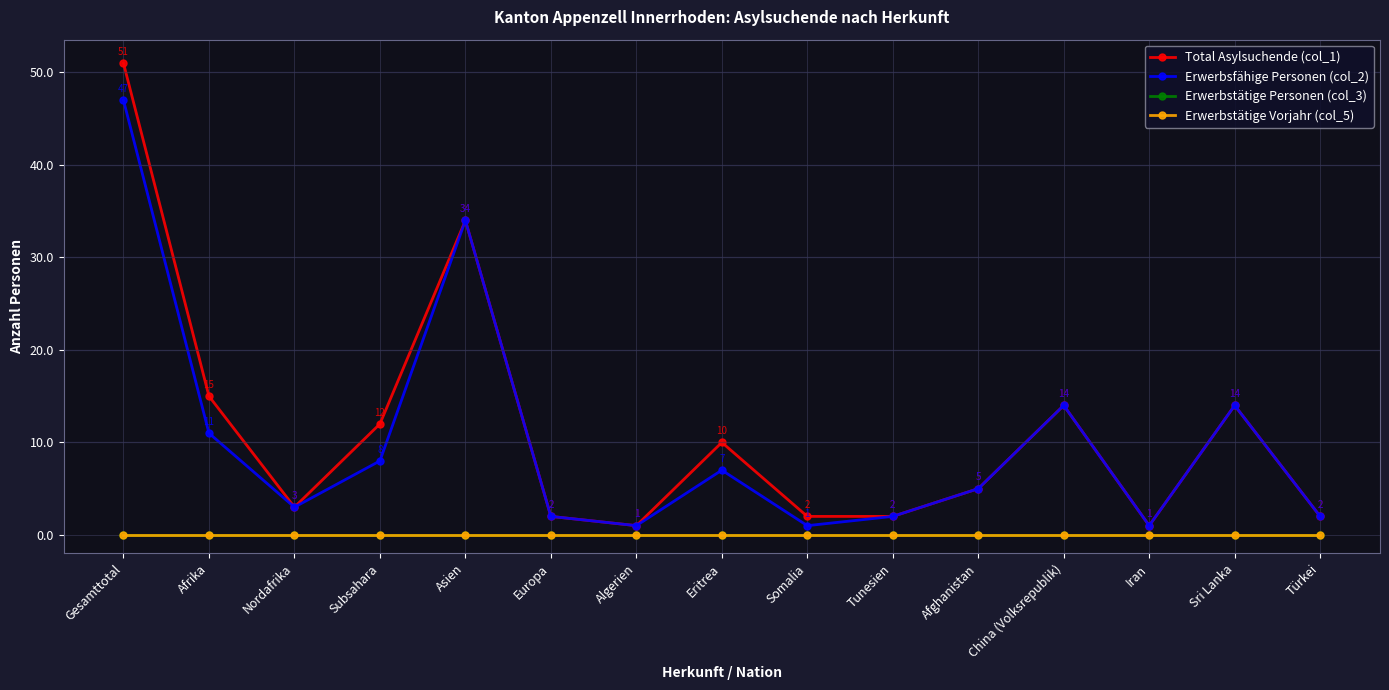

What is the spread (max minus min) of values at Türkei?

2